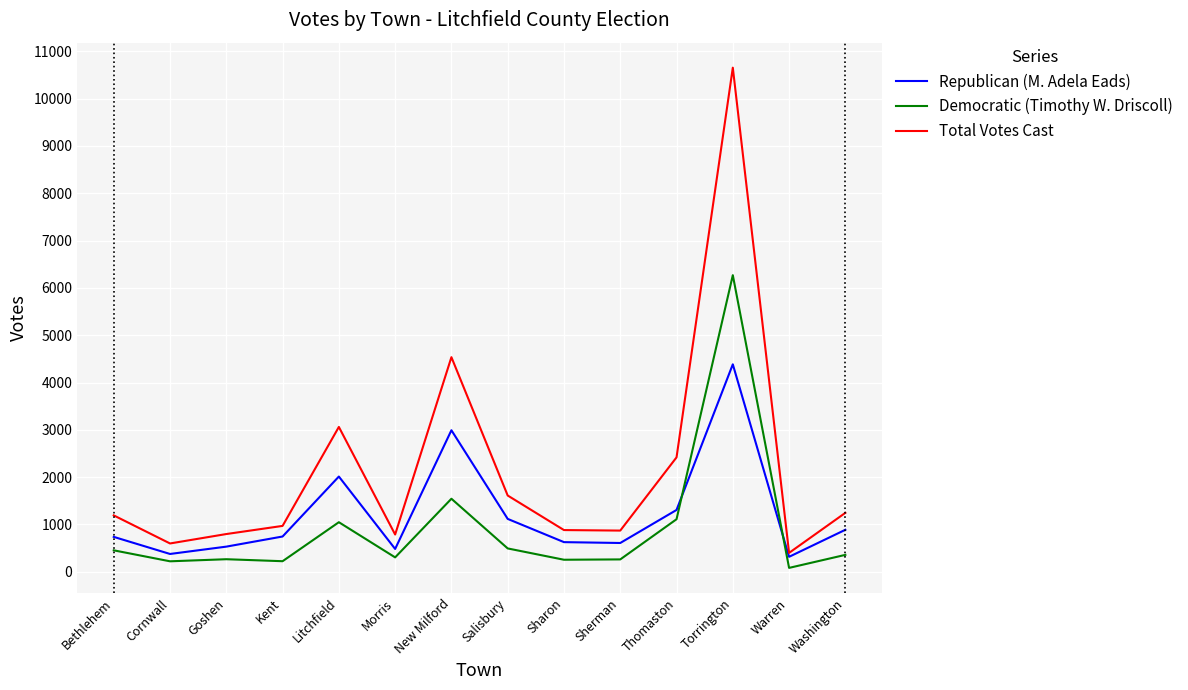

What is the maximum value for Total Votes Cast?

10652